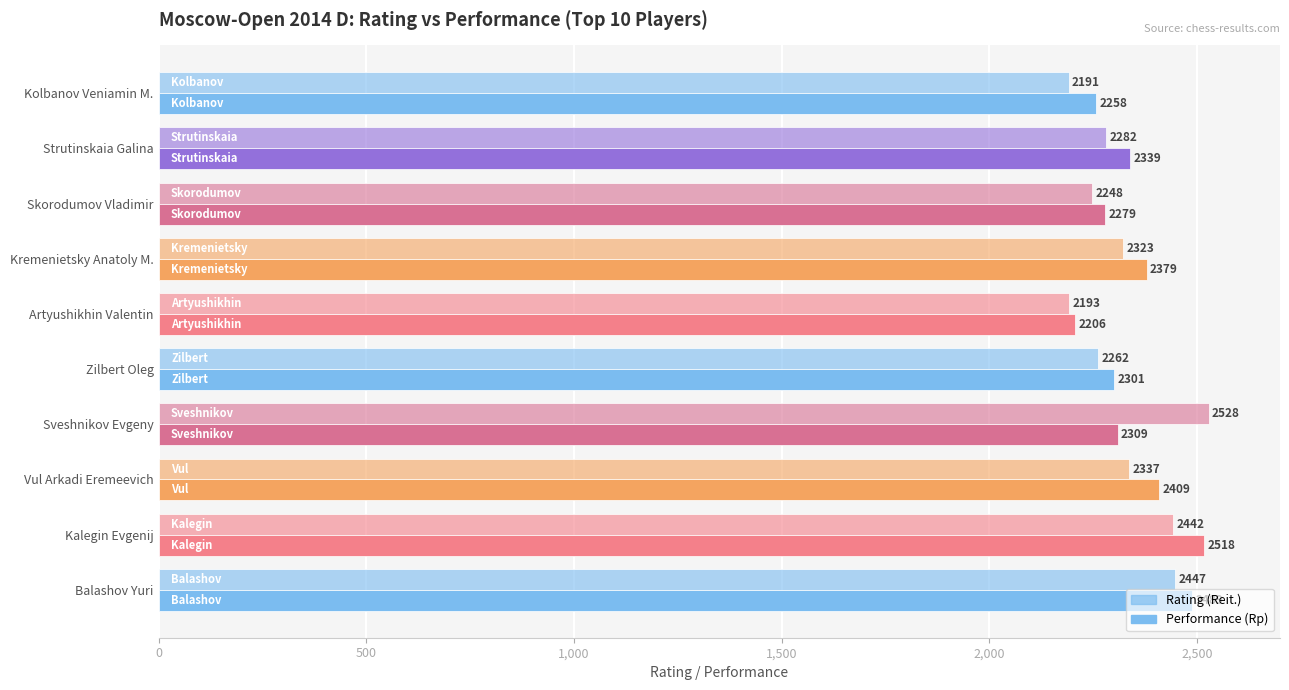

How many series are shown in this chart?

2